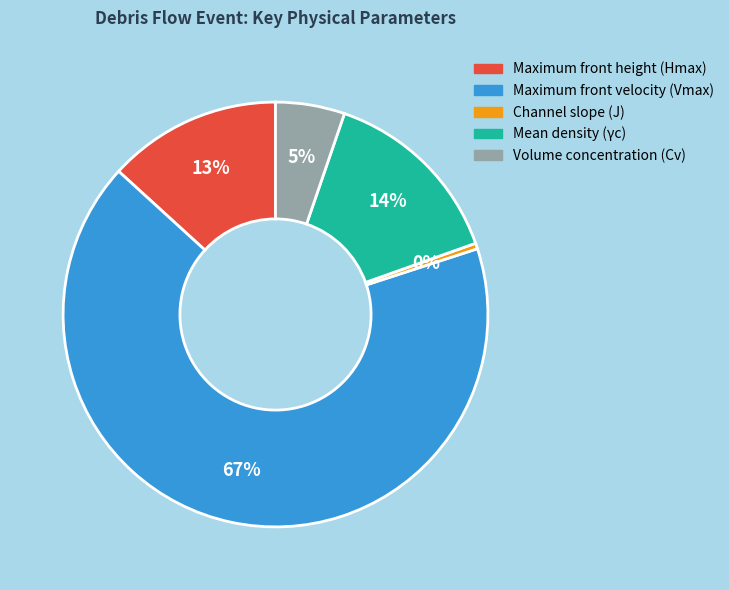

To the nearest percent, what percentage of the pie is Maximum front height (Hmax)?

13%